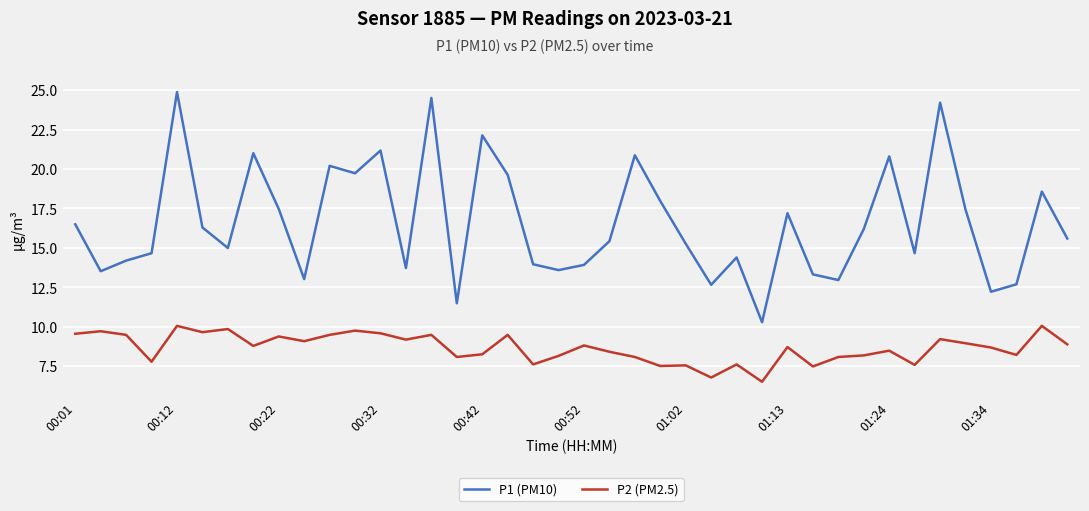

Which series has the largest total across all categories?

P1 (PM10)